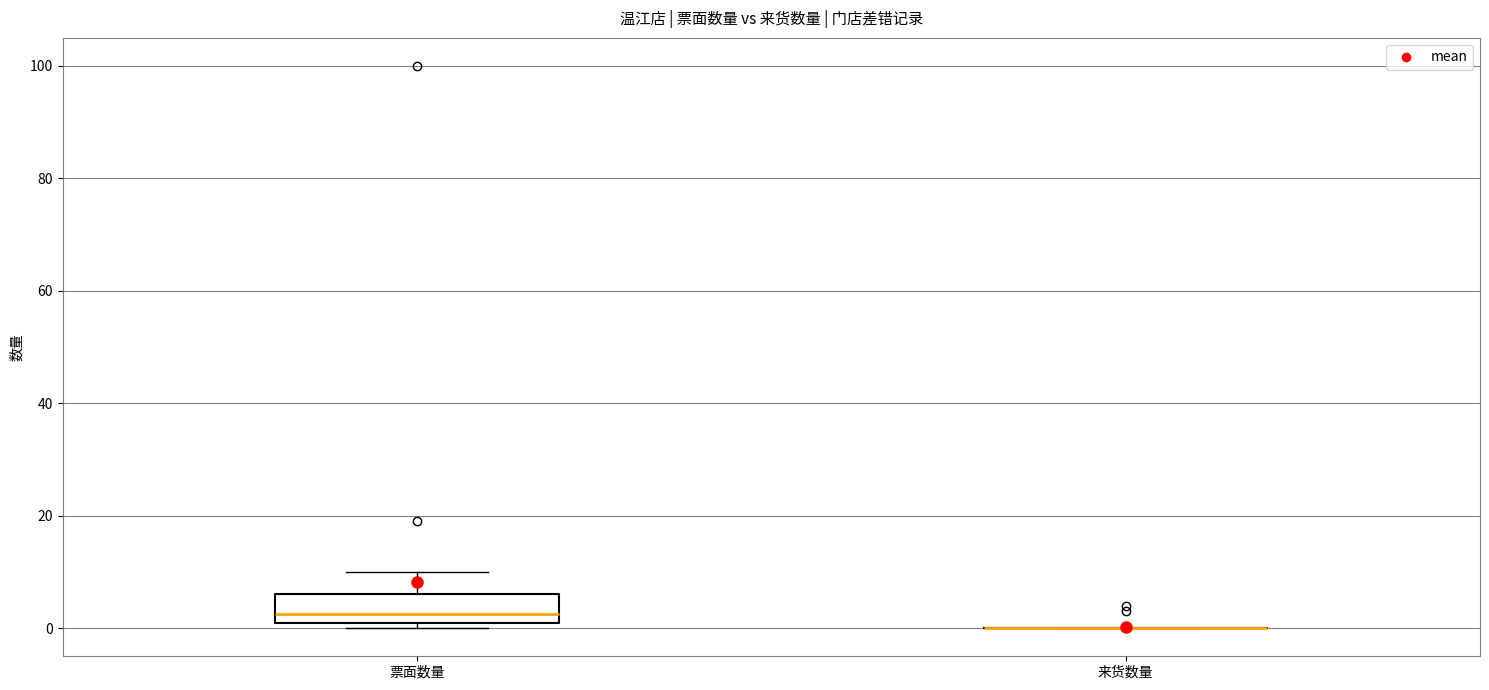

Which box is the tallest, from its lower edge to its upper edge?

票面数量